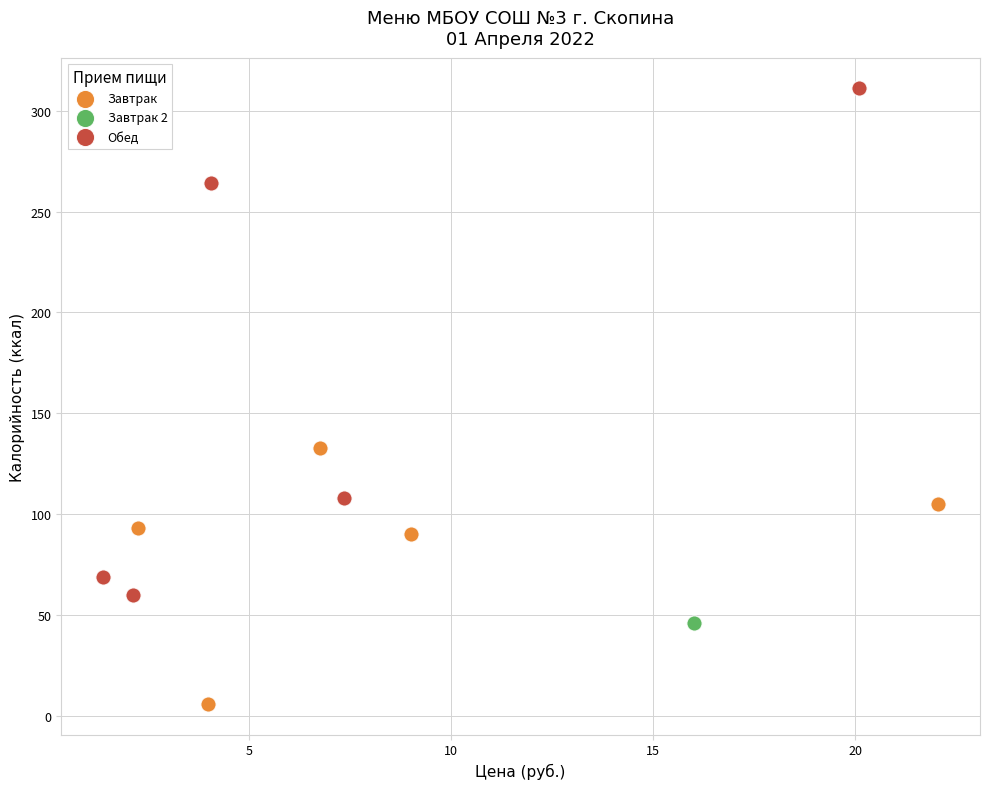

Which series reaches the minimum Y coordinate?

Завтрак